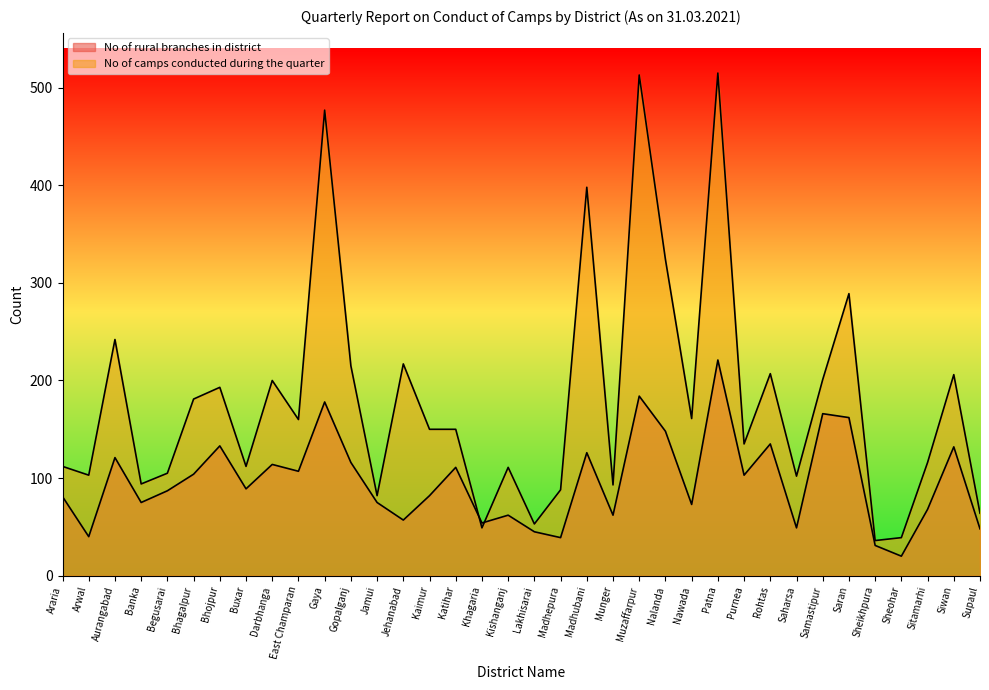

Is it true that No of rural branches in district equals 30 at Sitamarhi?

False